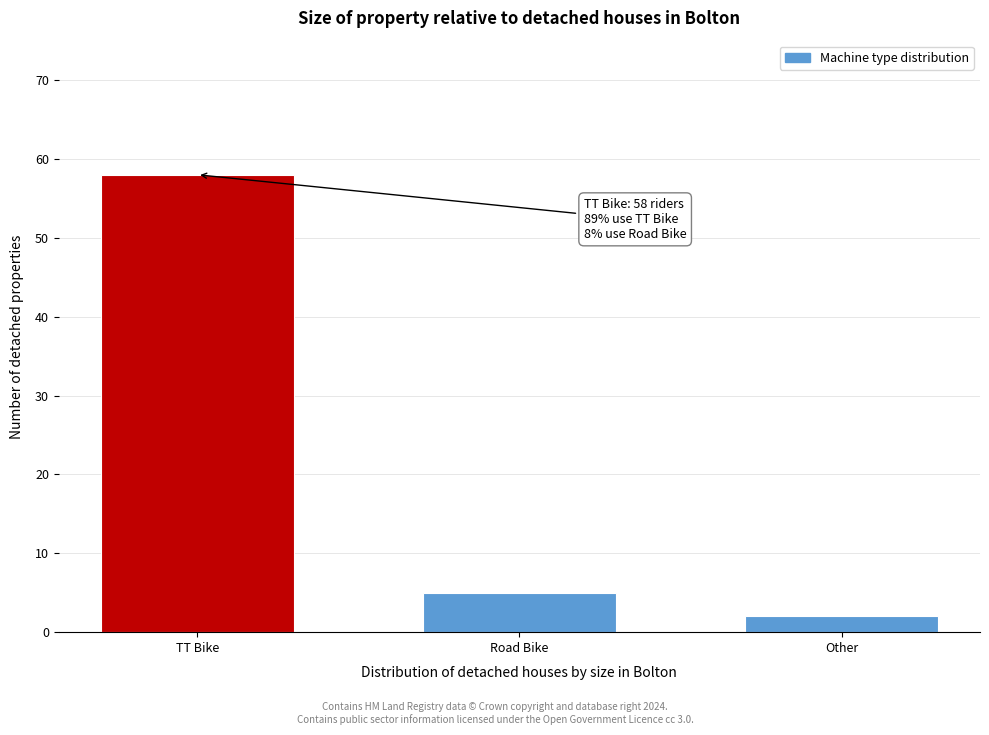

Reading right to left, list all the values displayed in this chart.

2	5	58